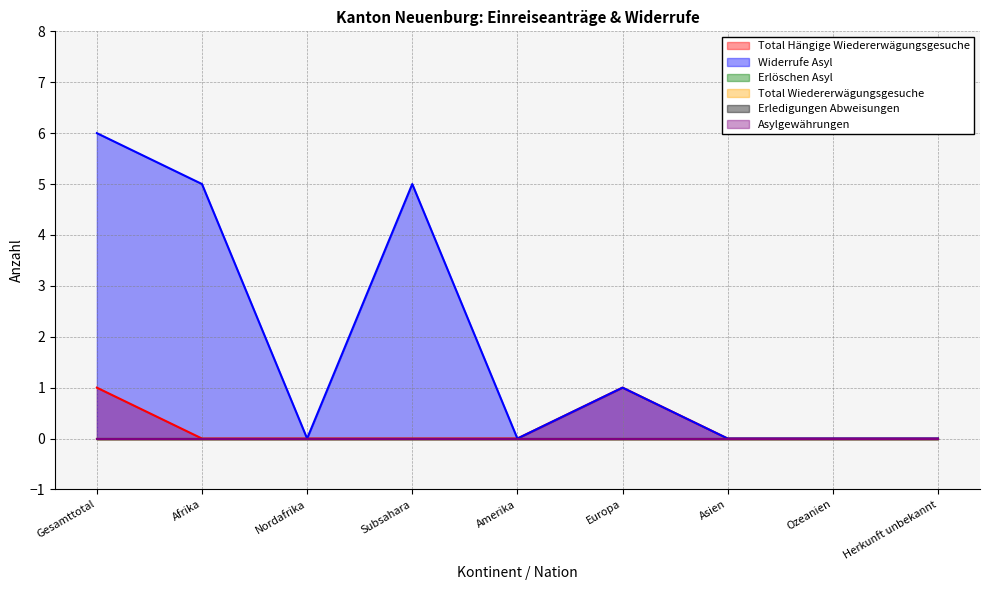

Does the chart have visible grid lines?

Yes